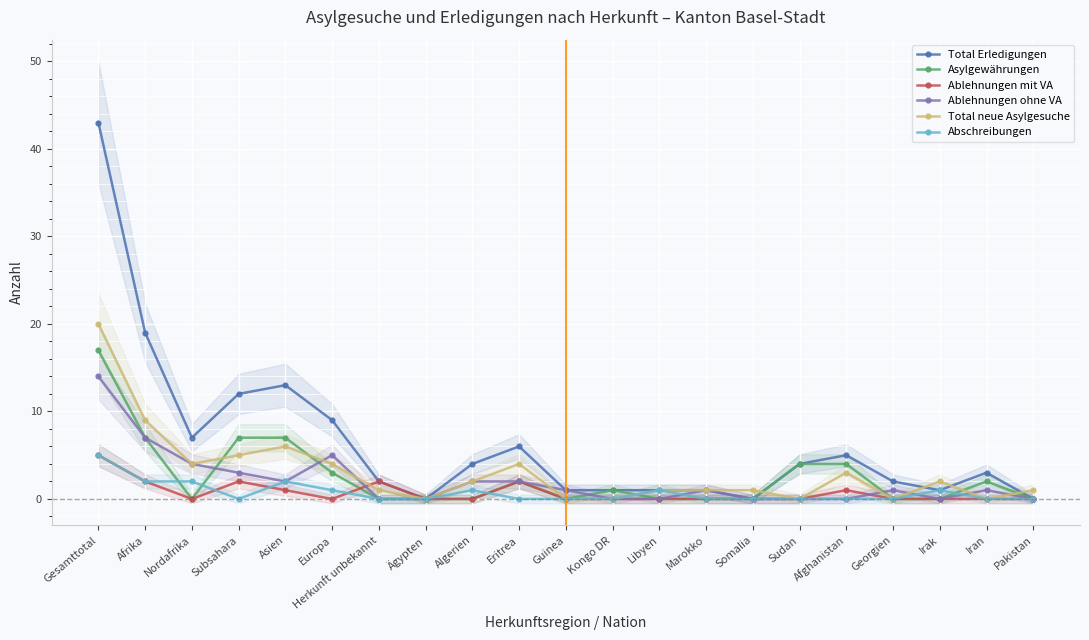

Reading right to left, what are all the values shown in this chart?

Total Erledigungen: Pakistan=0	Iran=3	Irak=1	Georgien=2	Afghanistan=5	Sudan=4	Somalia=0	Marokko=1	Libyen=1	Kongo DR=1	Guinea=1	Eritrea=6	Algerien=4	Ägypten=0	Herkunft unbekannt=2	Europa=9	Asien=13	Subsahara=12	Nordafrika=7	Afrika=19	Gesamttotal=43
Asylgewährungen: Pakistan=0	Iran=2	Irak=0	Georgien=0	Afghanistan=4	Sudan=4	Somalia=0	Marokko=0	Libyen=0	Kongo DR=1	Guinea=0	Eritrea=2	Algerien=0	Ägypten=0	Herkunft unbekannt=0	Europa=3	Asien=7	Subsahara=7	Nordafrika=0	Afrika=7	Gesamttotal=17
Ablehnungen mit VA: Pakistan=0	Iran=0	Irak=0	Georgien=0	Afghanistan=1	Sudan=0	Somalia=0	Marokko=0	Libyen=0	Kongo DR=0	Guinea=0	Eritrea=2	Algerien=0	Ägypten=0	Herkunft unbekannt=2	Europa=0	Asien=1	Subsahara=2	Nordafrika=0	Afrika=2	Gesamttotal=5
Ablehnungen ohne VA: Pakistan=0	Iran=1	Irak=0	Georgien=1	Afghanistan=0	Sudan=0	Somalia=0	Marokko=1	Libyen=0	Kongo DR=0	Guinea=1	Eritrea=2	Algerien=2	Ägypten=0	Herkunft unbekannt=0	Europa=5	Asien=2	Subsahara=3	Nordafrika=4	Afrika=7	Gesamttotal=14
Total neue Asylgesuche: Pakistan=1	Iran=0	Irak=2	Georgien=0	Afghanistan=3	Sudan=0	Somalia=1	Marokko=1	Libyen=1	Kongo DR=0	Guinea=0	Eritrea=4	Algerien=2	Ägypten=0	Herkunft unbekannt=1	Europa=4	Asien=6	Subsahara=5	Nordafrika=4	Afrika=9	Gesamttotal=20
Abschreibungen: Pakistan=0	Iran=0	Irak=1	Georgien=0	Afghanistan=0	Sudan=0	Somalia=0	Marokko=0	Libyen=1	Kongo DR=0	Guinea=0	Eritrea=0	Algerien=1	Ägypten=0	Herkunft unbekannt=0	Europa=1	Asien=2	Subsahara=0	Nordafrika=2	Afrika=2	Gesamttotal=5